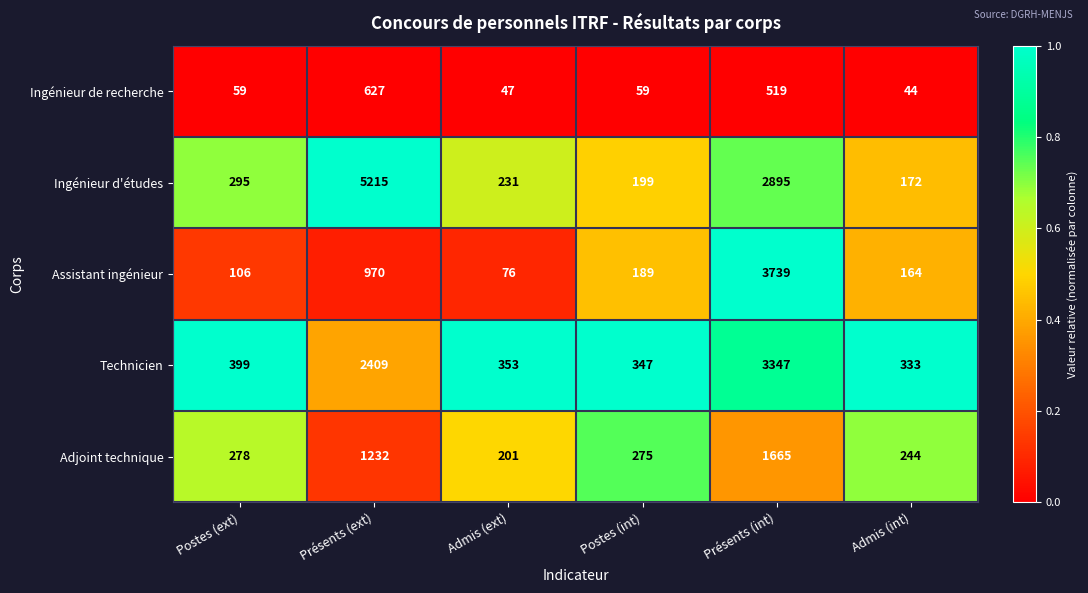

Which series has the widest spread of values?

Ingénieur d'études